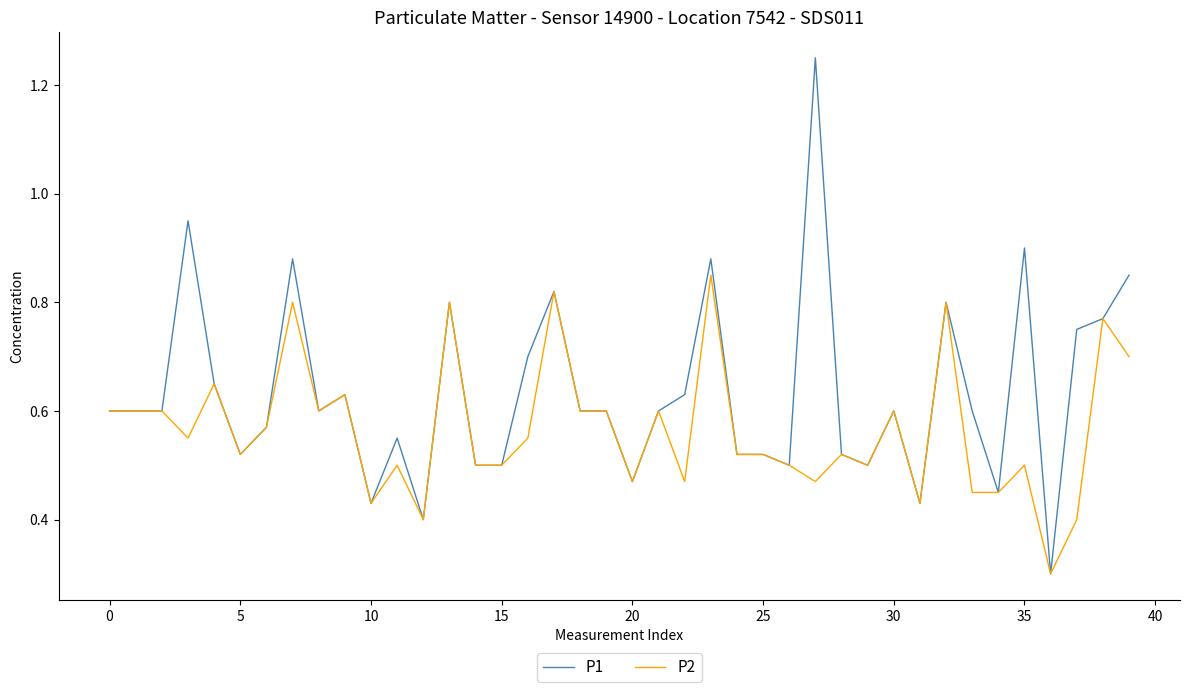

List the series in order of their peak value, lowest first.

P2, P1